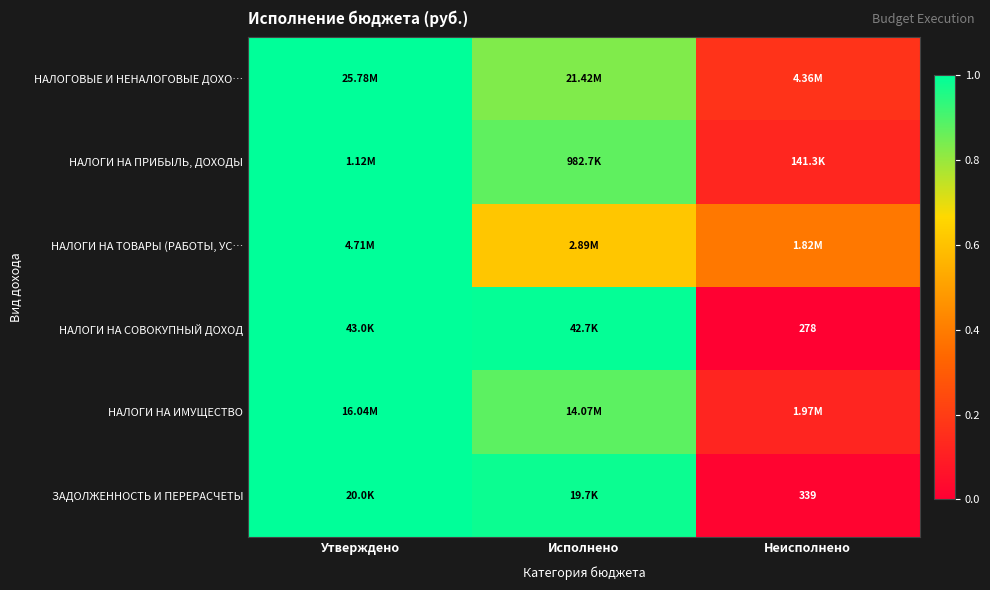

What is the difference between the highest and lowest values at Исполнено?

0.4